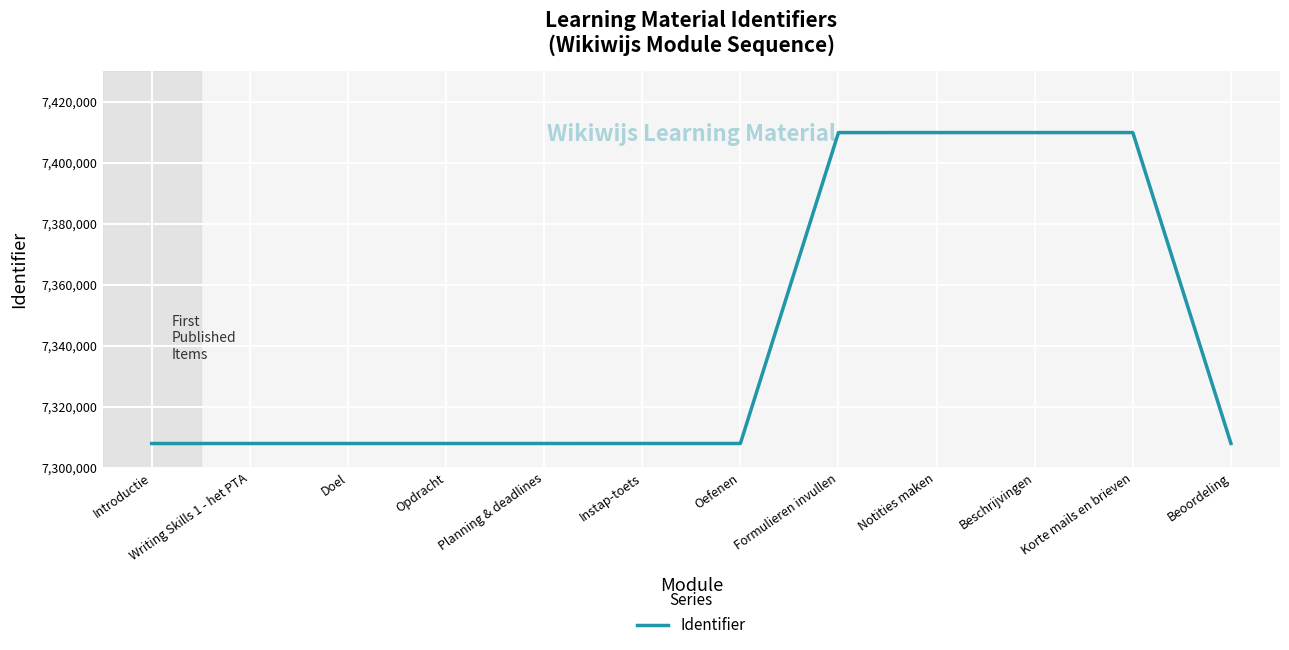

What is the greatest value displayed?

7409909